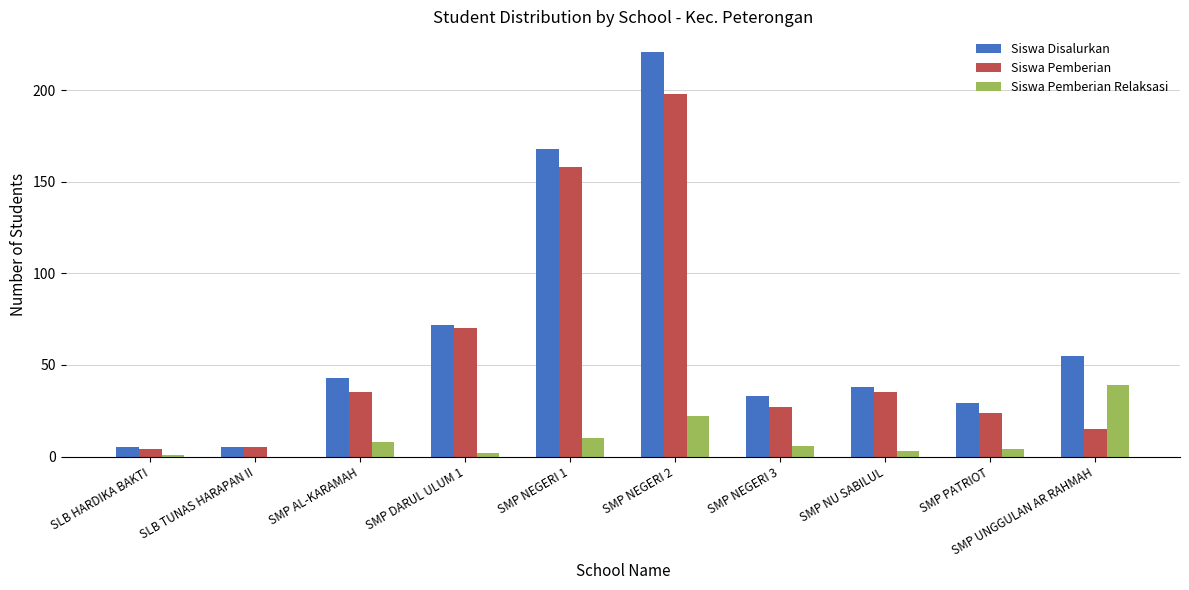

Which series changed the most between SMP NEGERI 1 and SMP NU SABILUL?

Siswa Disalurkan